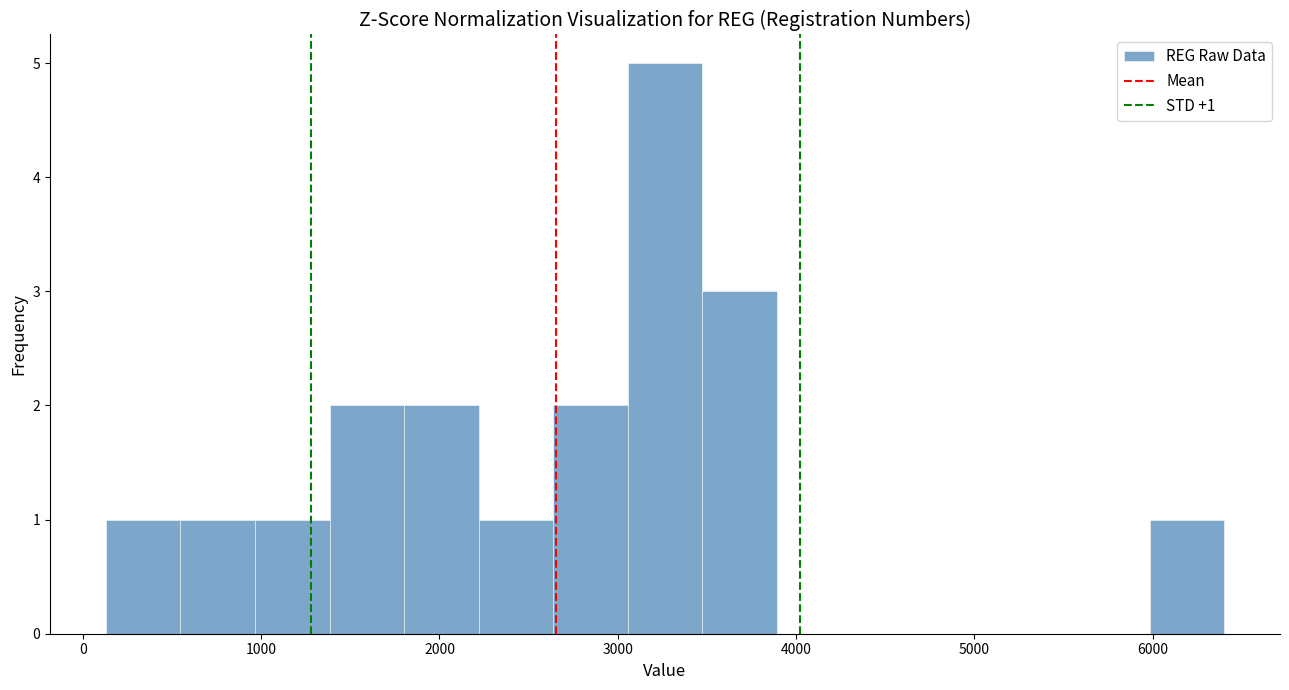

Which range on the x-axis has the tallest bar?

3100 to 3500